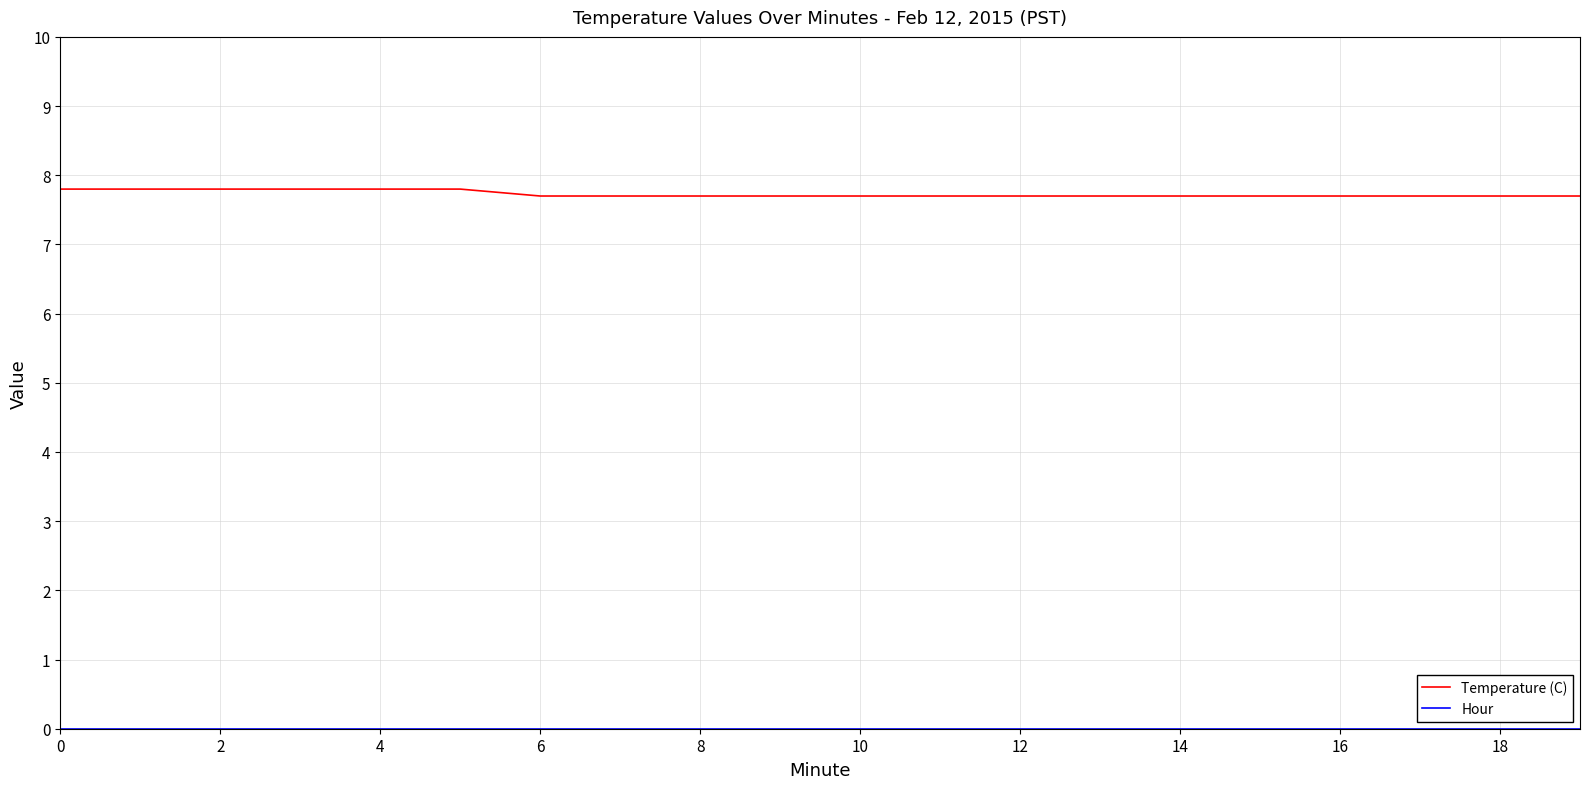

Which series has the largest total across all categories?

Temperature (C)